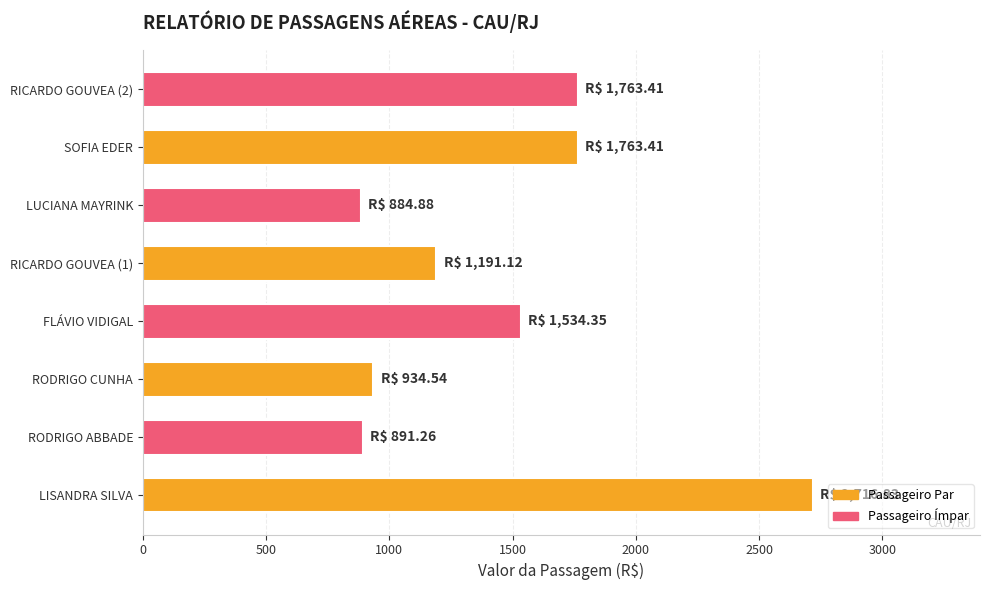

How many data points are less than 1534?

4